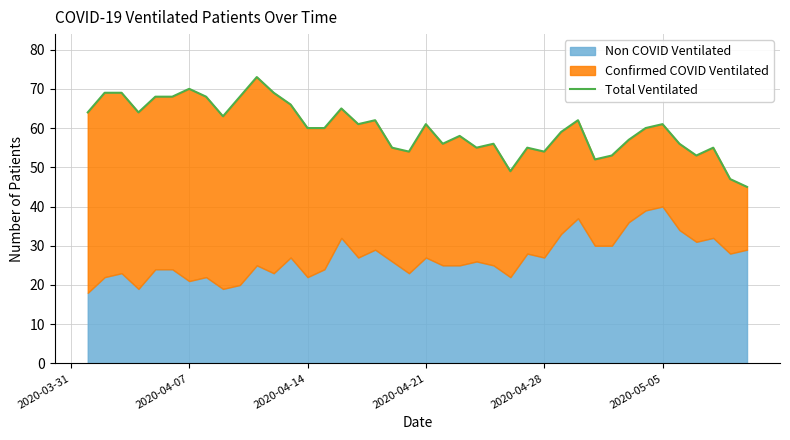

True or false: the data shows 27 at 14.

False